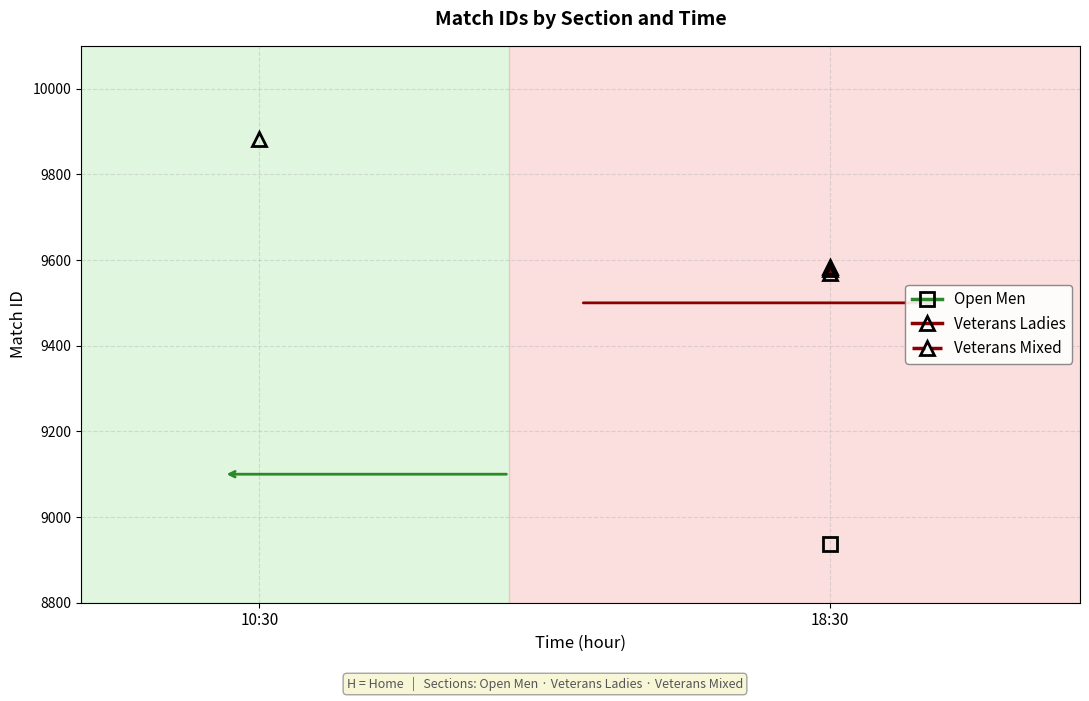

Count the number of values greater than 9580.

1